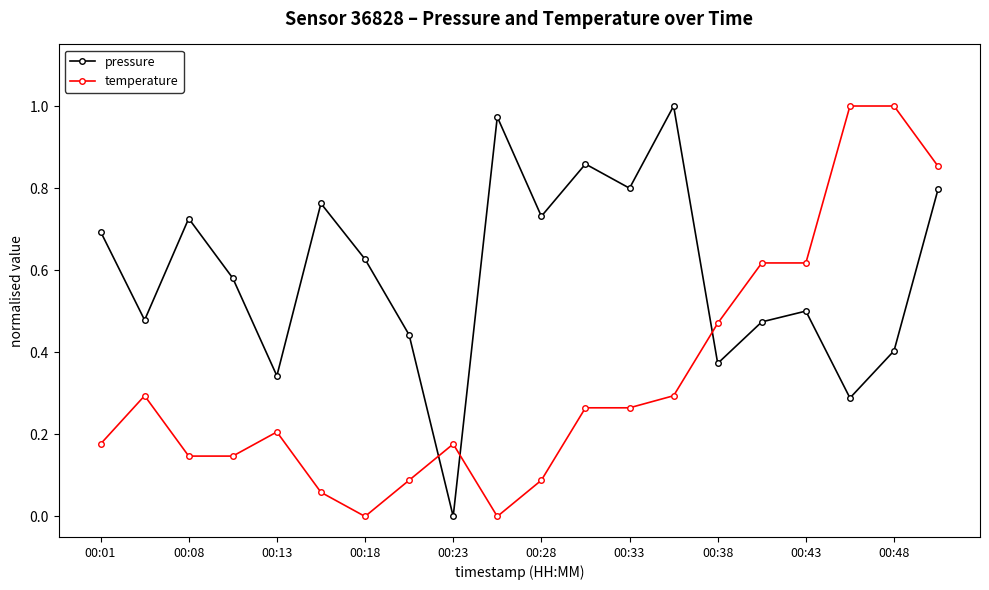

True or false: pressure and temperature cross at least once.

True